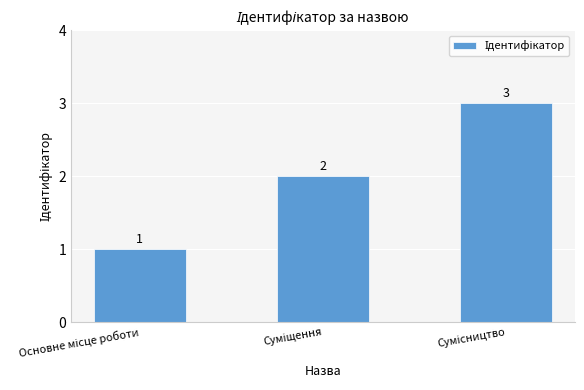

What is the sum of all values?

6